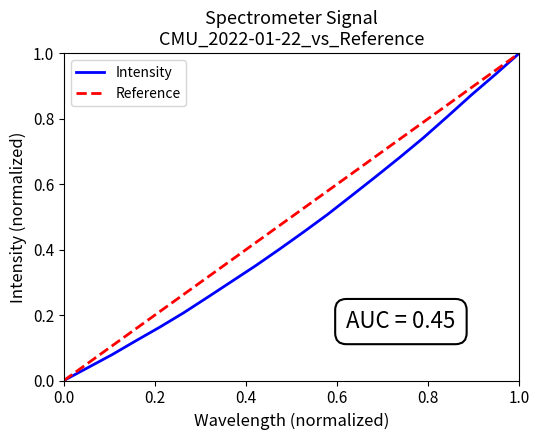

What is the value of the 4th point from the left?

0.1